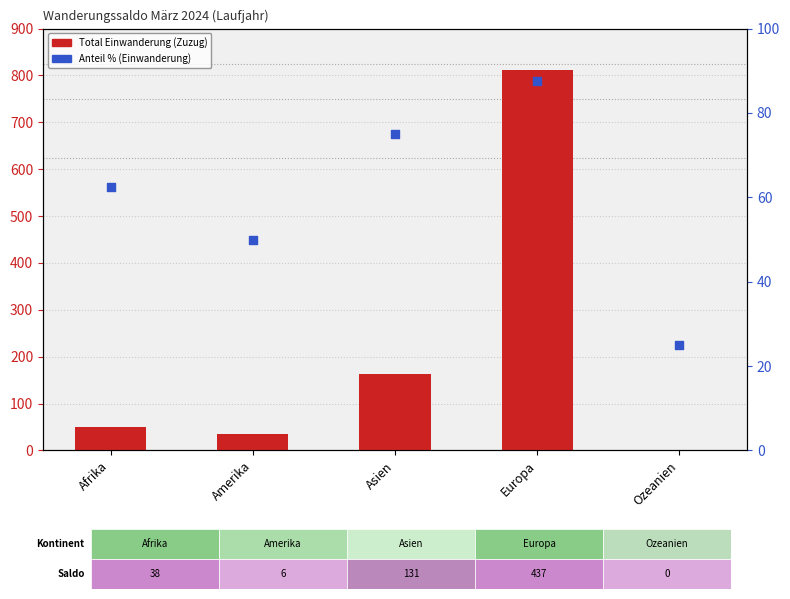

Which series reaches the maximum Y coordinate?

Total Einwanderung